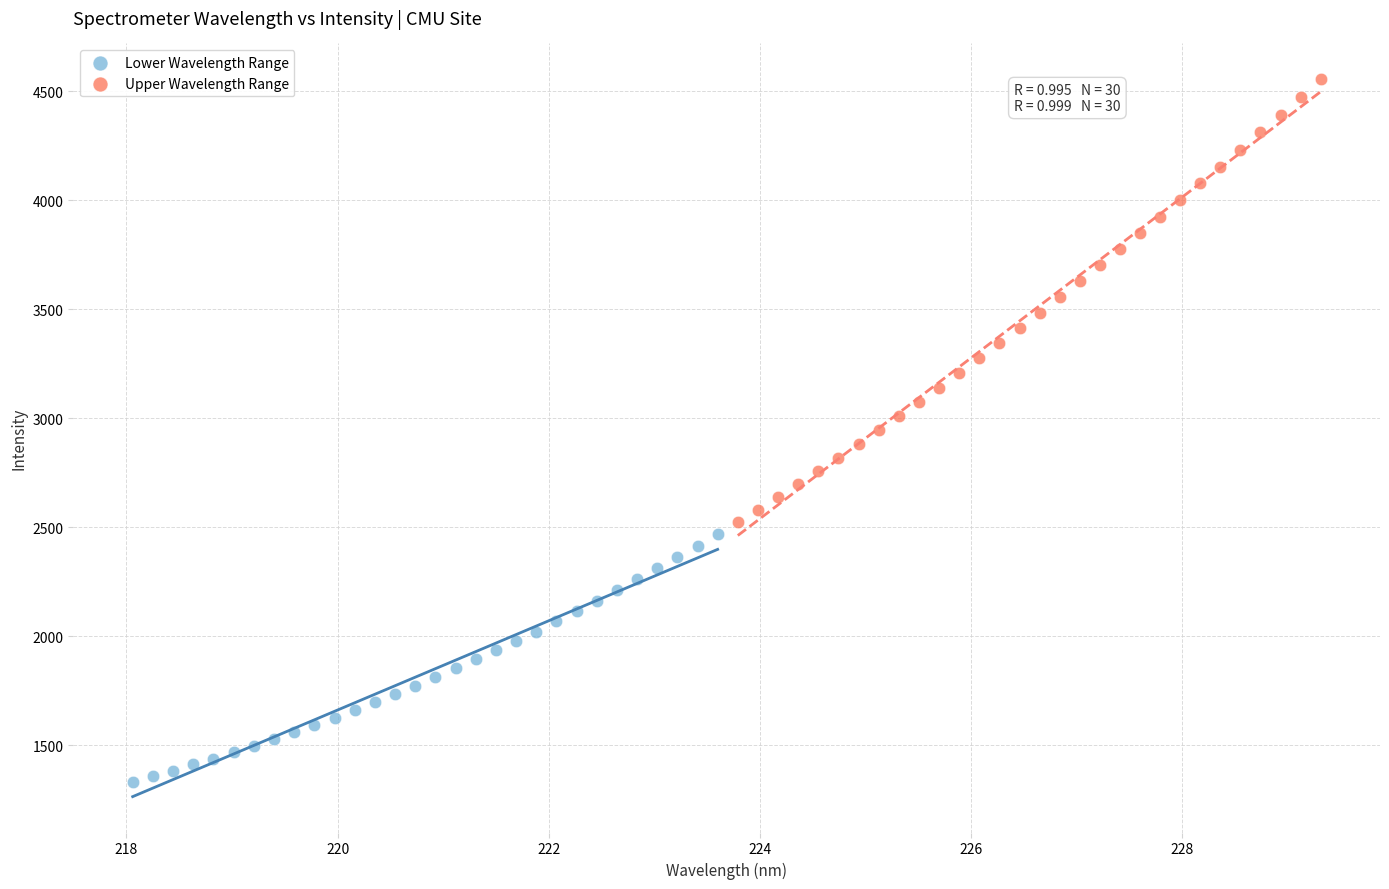

What are all the series names shown in the legend?

Lower Wavelength Range, Upper Wavelength Range